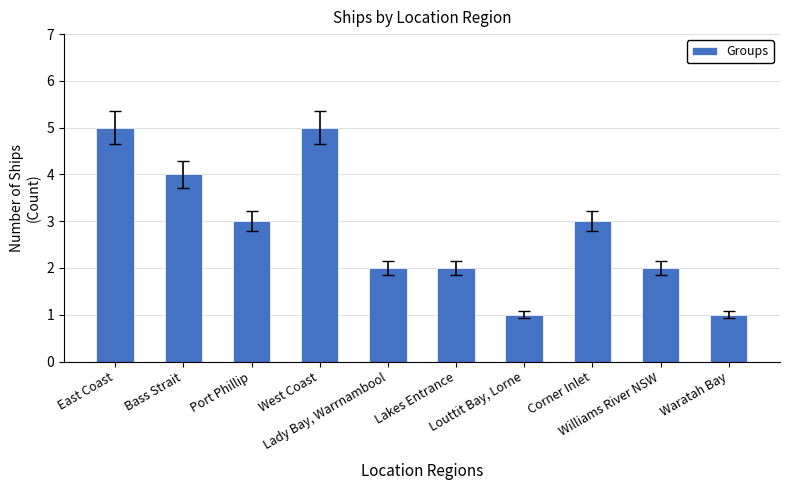

What is the average value?

3